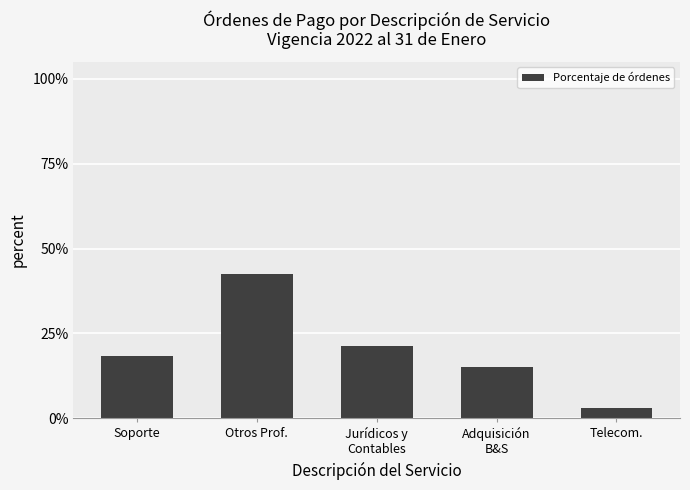

Which category has the lowest value across all series?

Telecom.